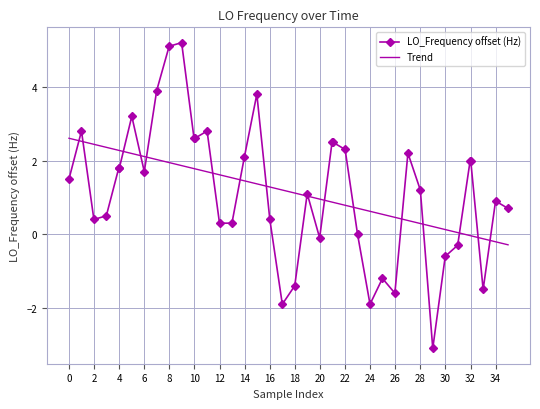

List the series in order of their peak value, lowest first.

Trend, LO_Frequency offset (Hz)